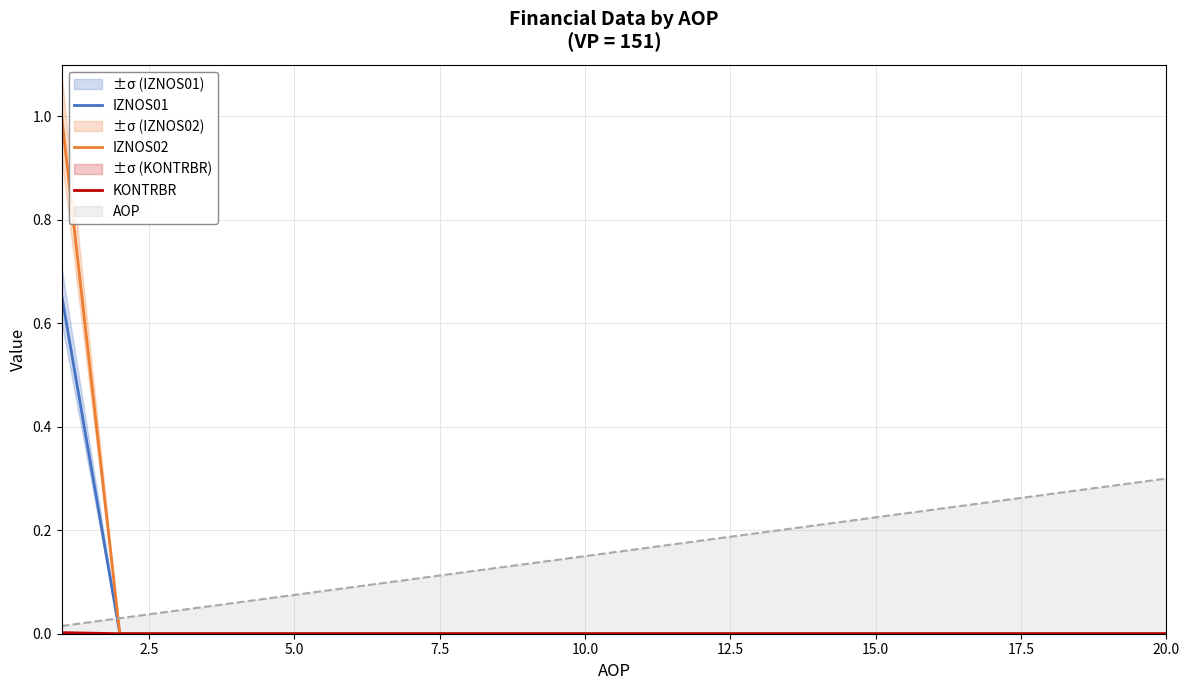

True or false: IZNOS01 has more than 1 interior local peaks.

False